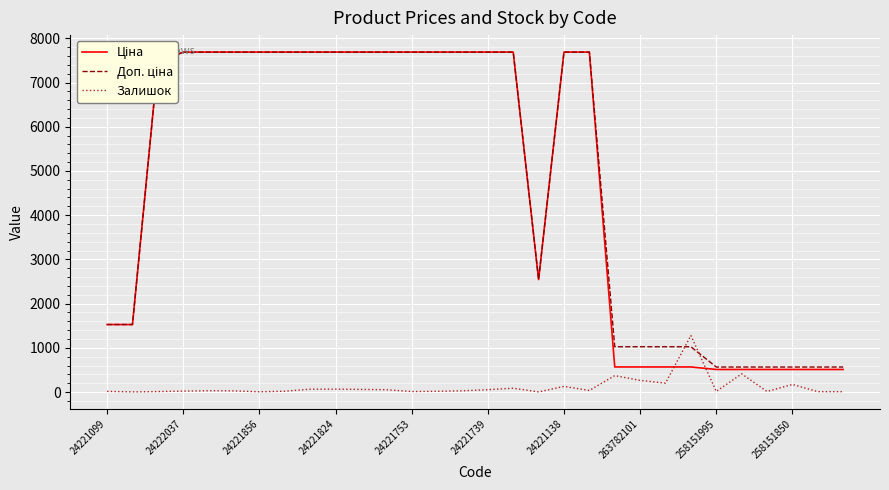

What is the total value across all series at 24221138?

15504.0